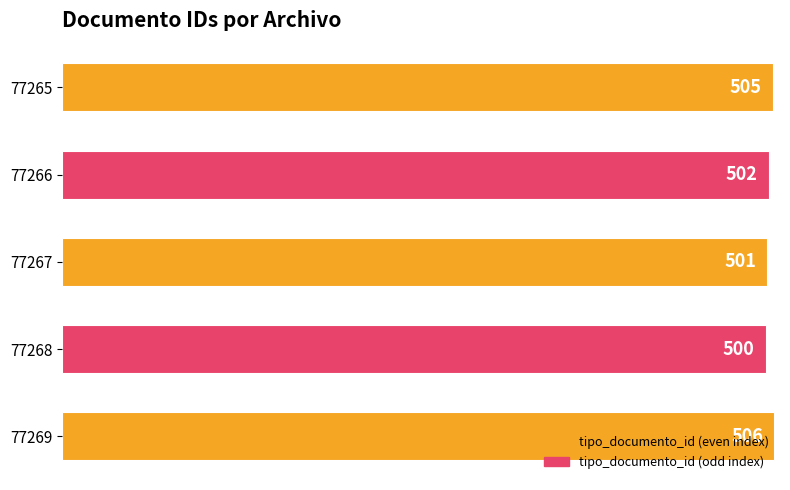

The chart shows a value of 250 at 77266. True or false?

False